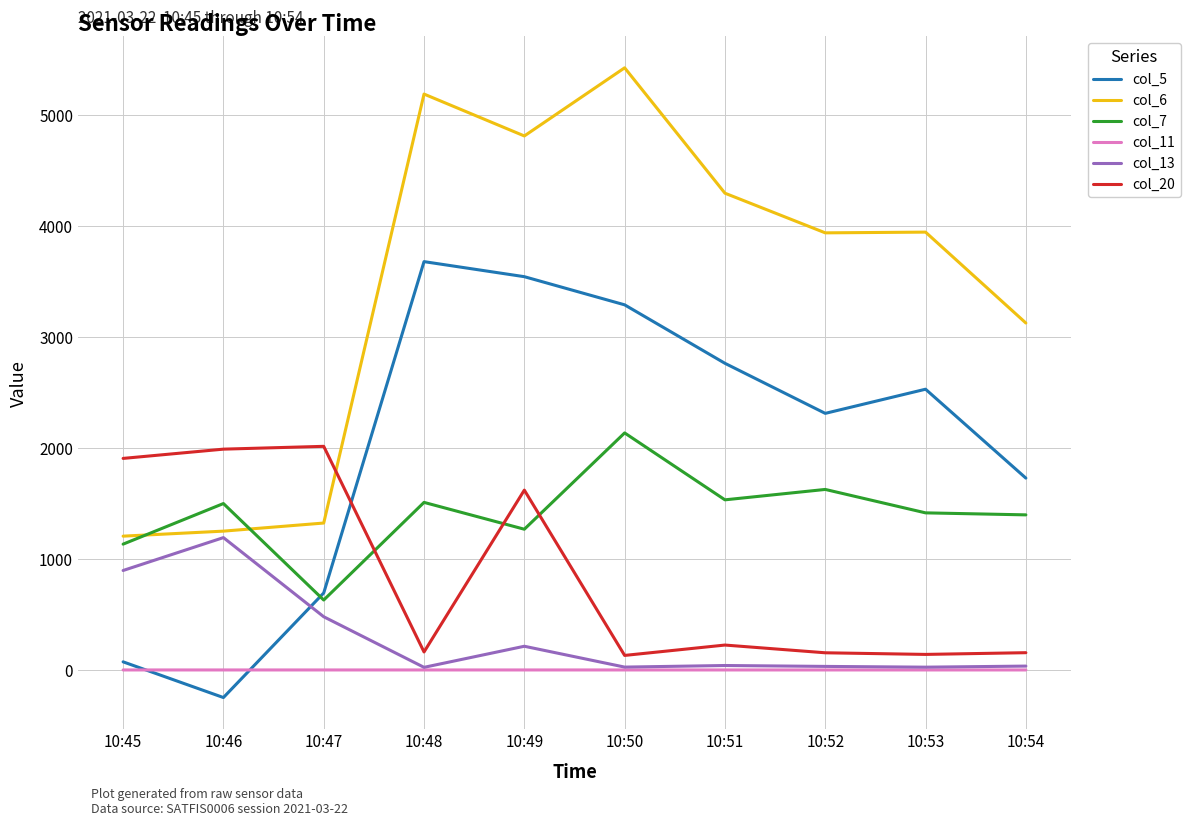

How many distinct data groups are displayed?

6